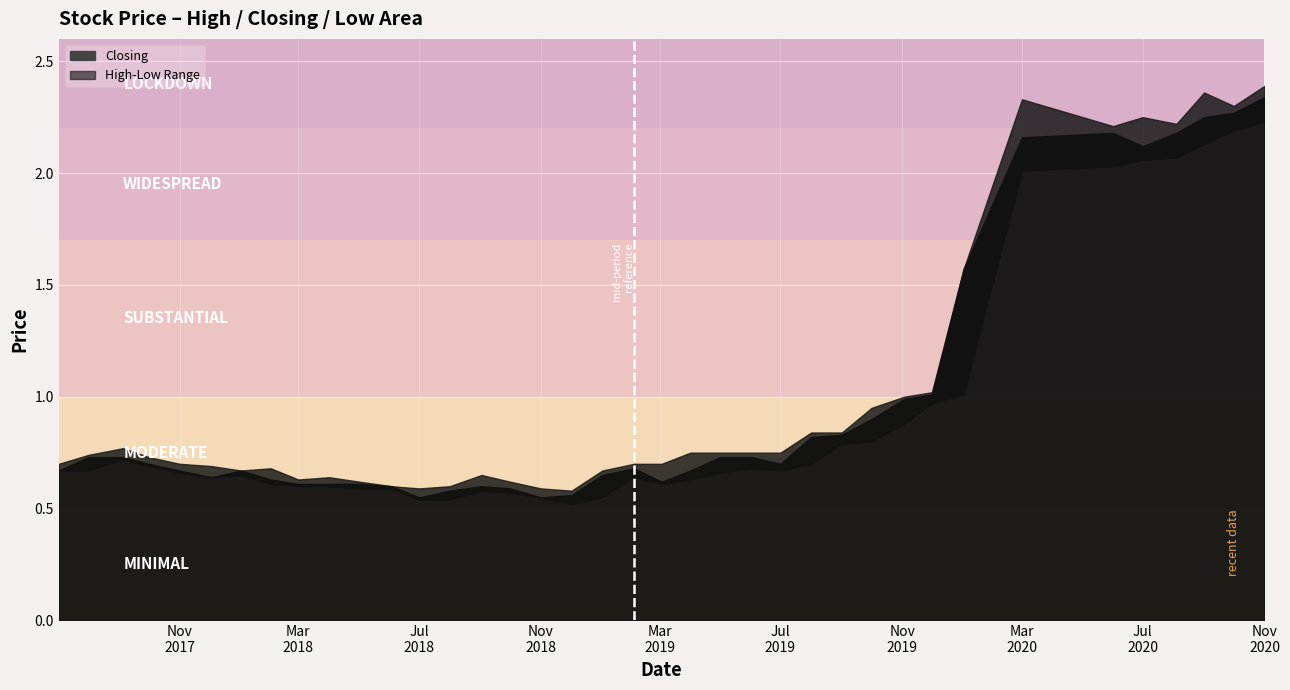

What is the difference between the highest and lowest values at 03/02/2019?

0.1